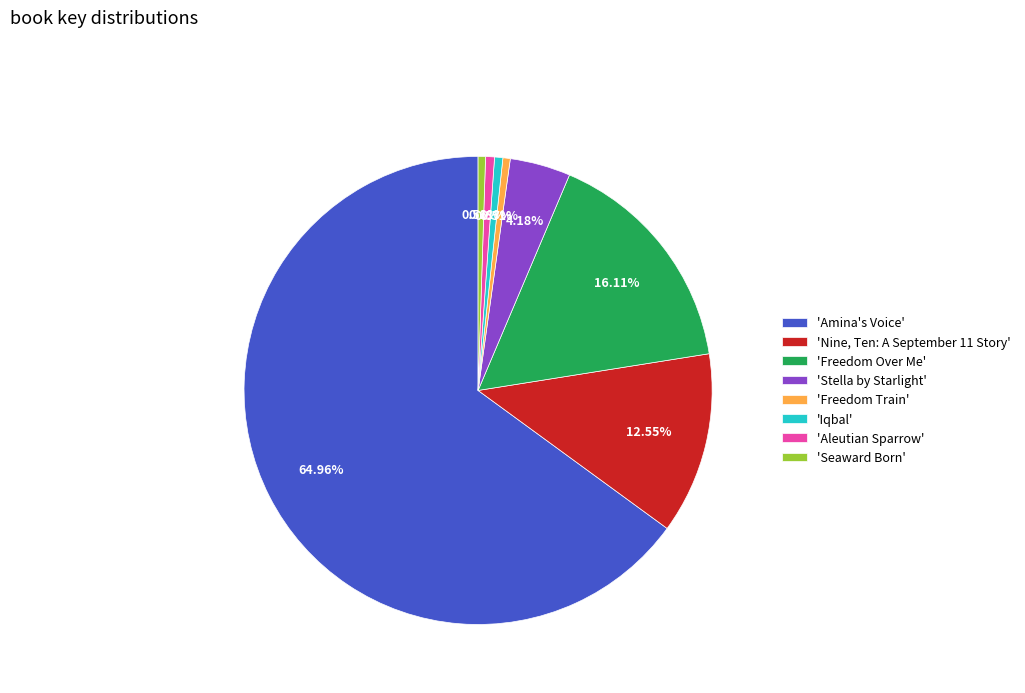

To the nearest percent, what is the average slice percentage?

12%